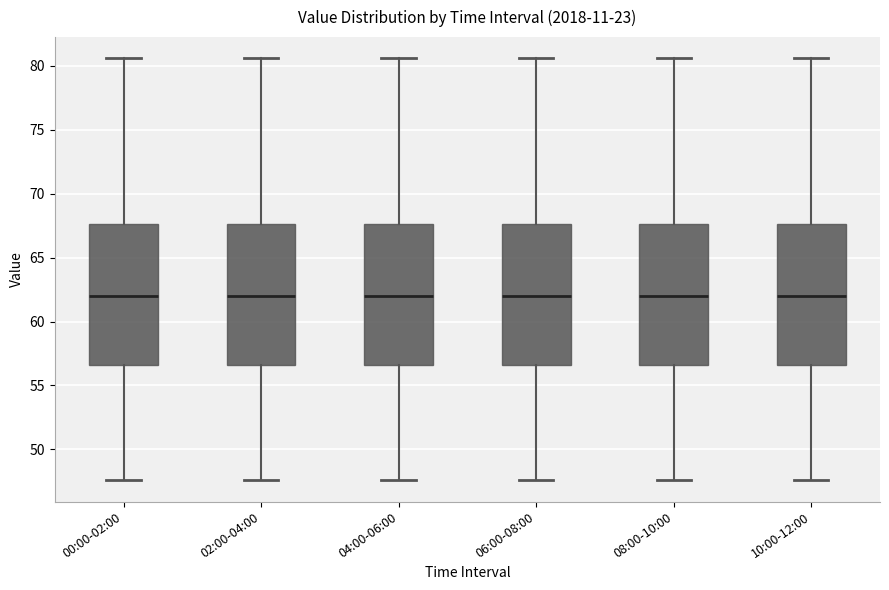

Where does the upper whisker of the box for 08:00-10:00 end on the y-axis? The values are not printed on the chart, so give them approximately, as read against the axis.

80.5